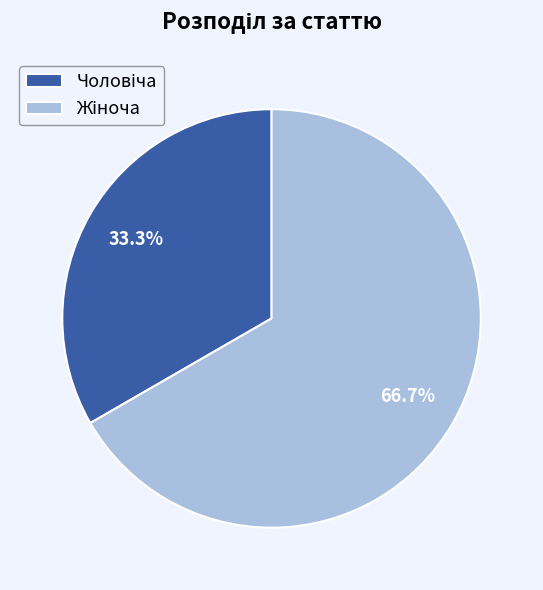

How many segments does this pie chart have?

2